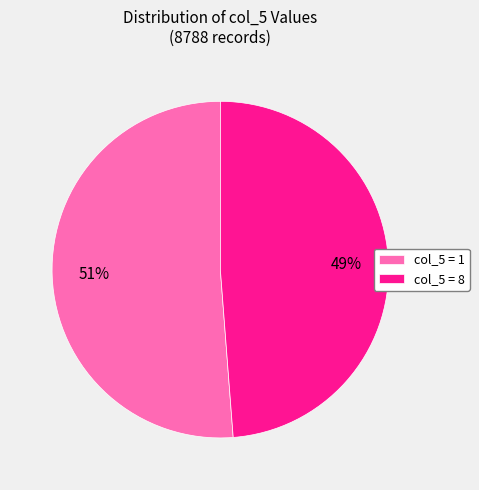

Which category accounts for the majority?

col_5 = 1